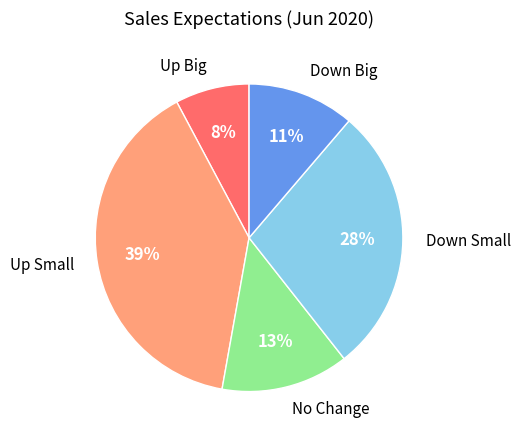

Count the number of slices in the pie.

5